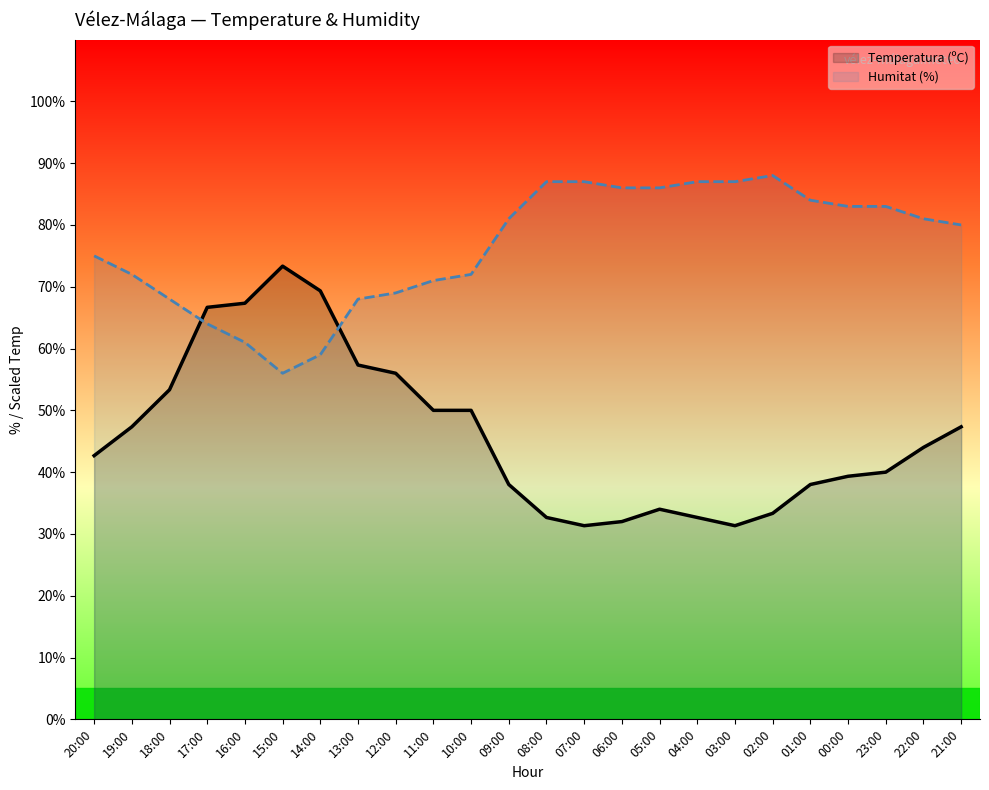

Between 10:00 and 22:00, which series saw the biggest shift?

Humitat (%)